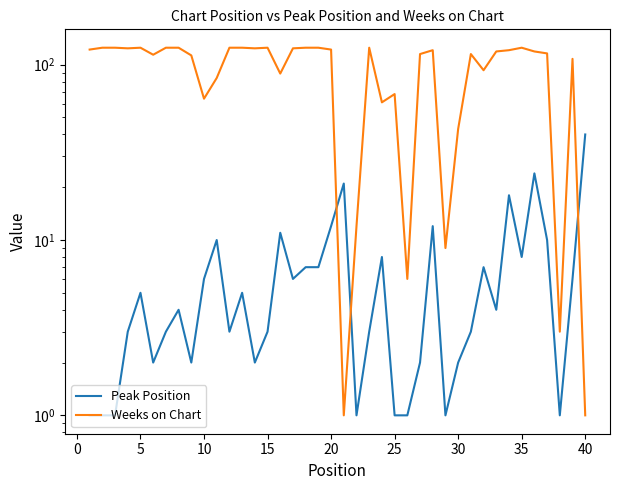

How many lines are shown in the chart?

2